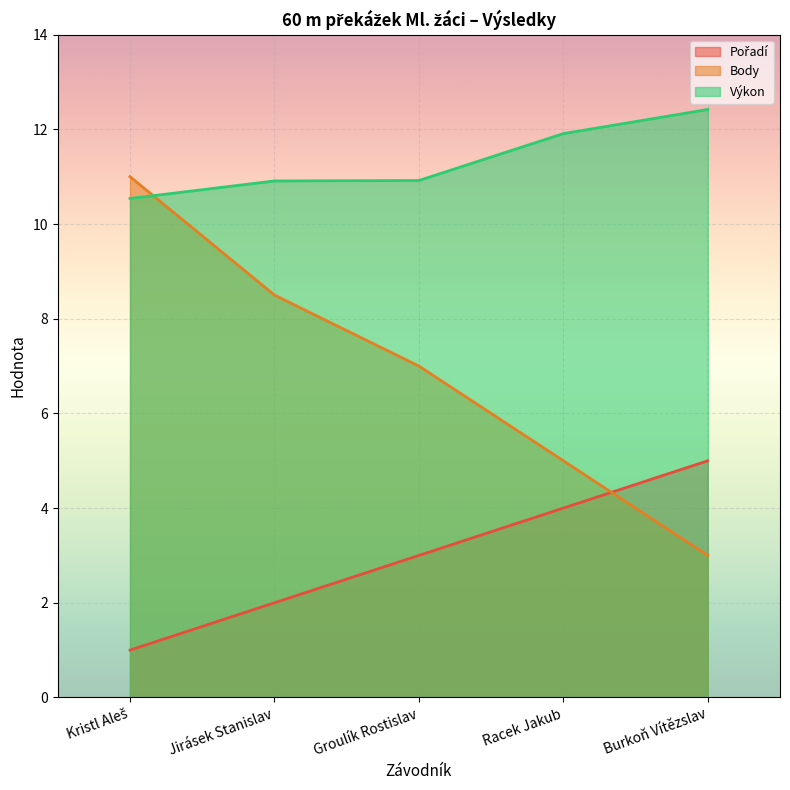

What is the lowest value of the Body series?

3.0